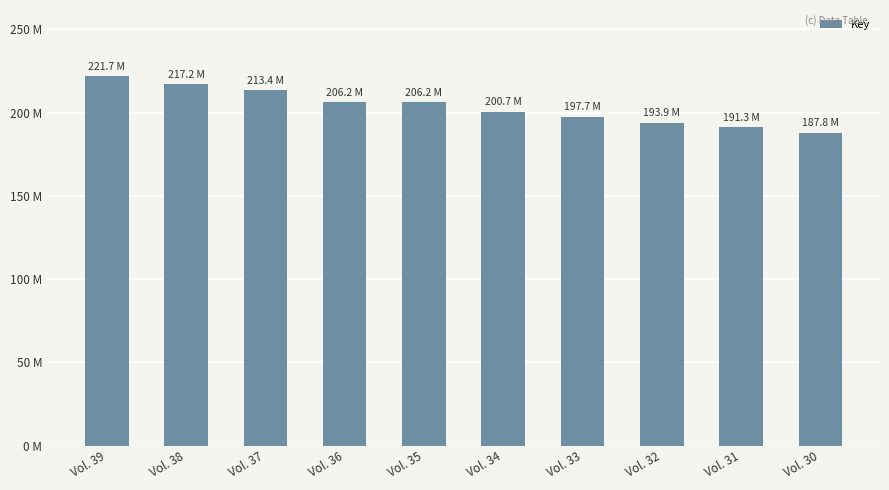

Approximately how many times larger is the value at Vol. 31 compared to Vol. 39?

0.9